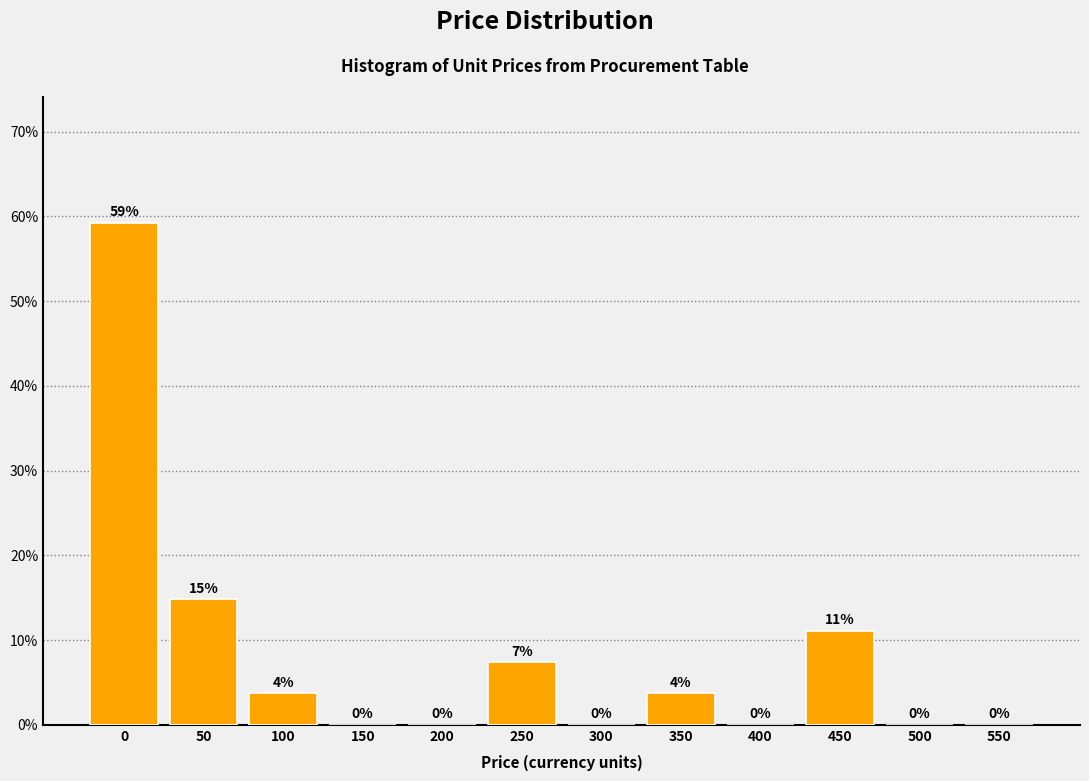

Which has a higher value, 550 or 450?

450